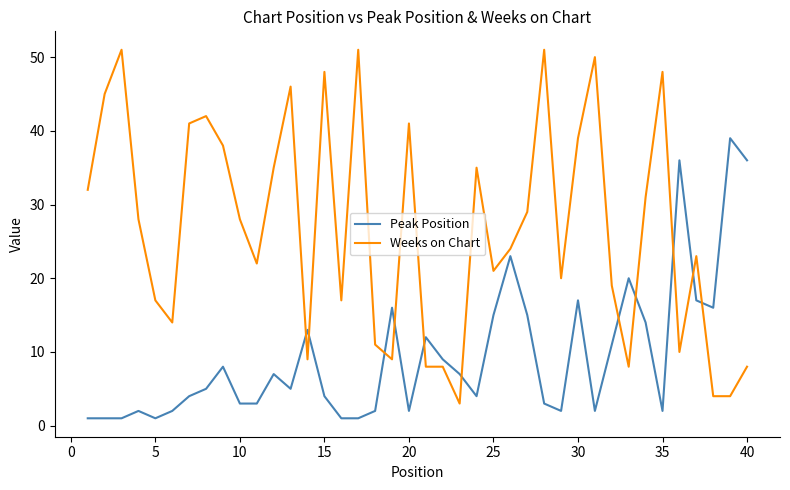

What is the lowest value of the Weeks on Chart series?

3